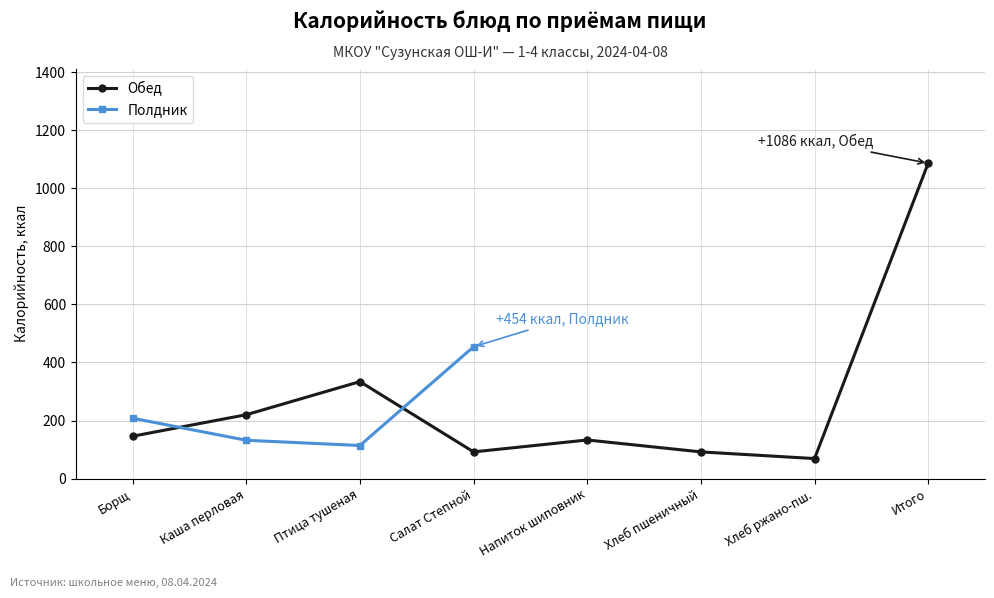

Where is Обед nearest to the value 577?

Птица тушеная